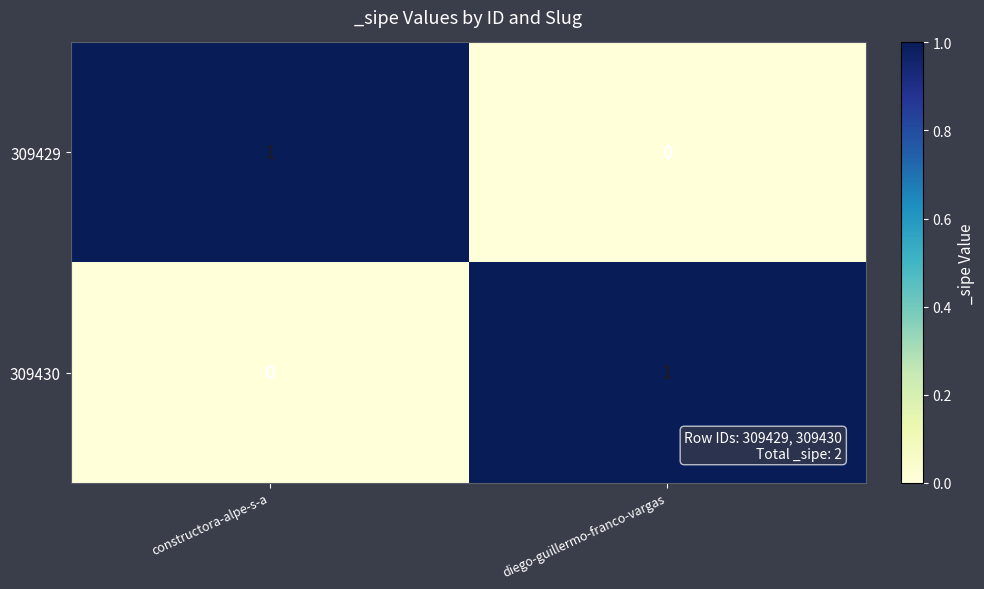

At which label does 309430 reach its minimum?

constructora-alpe-s-a